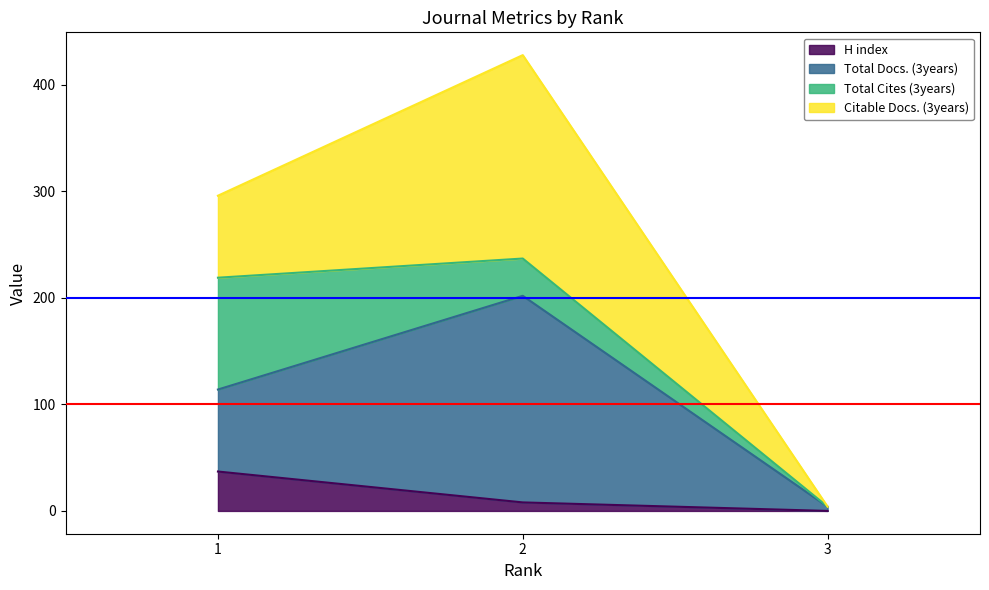

Which series has the largest total across all categories?

Total Docs. (3years)